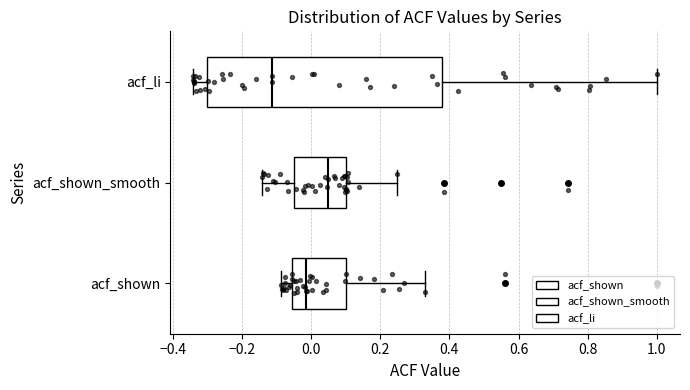

Which box has the furthest to the left median line?

acf_li